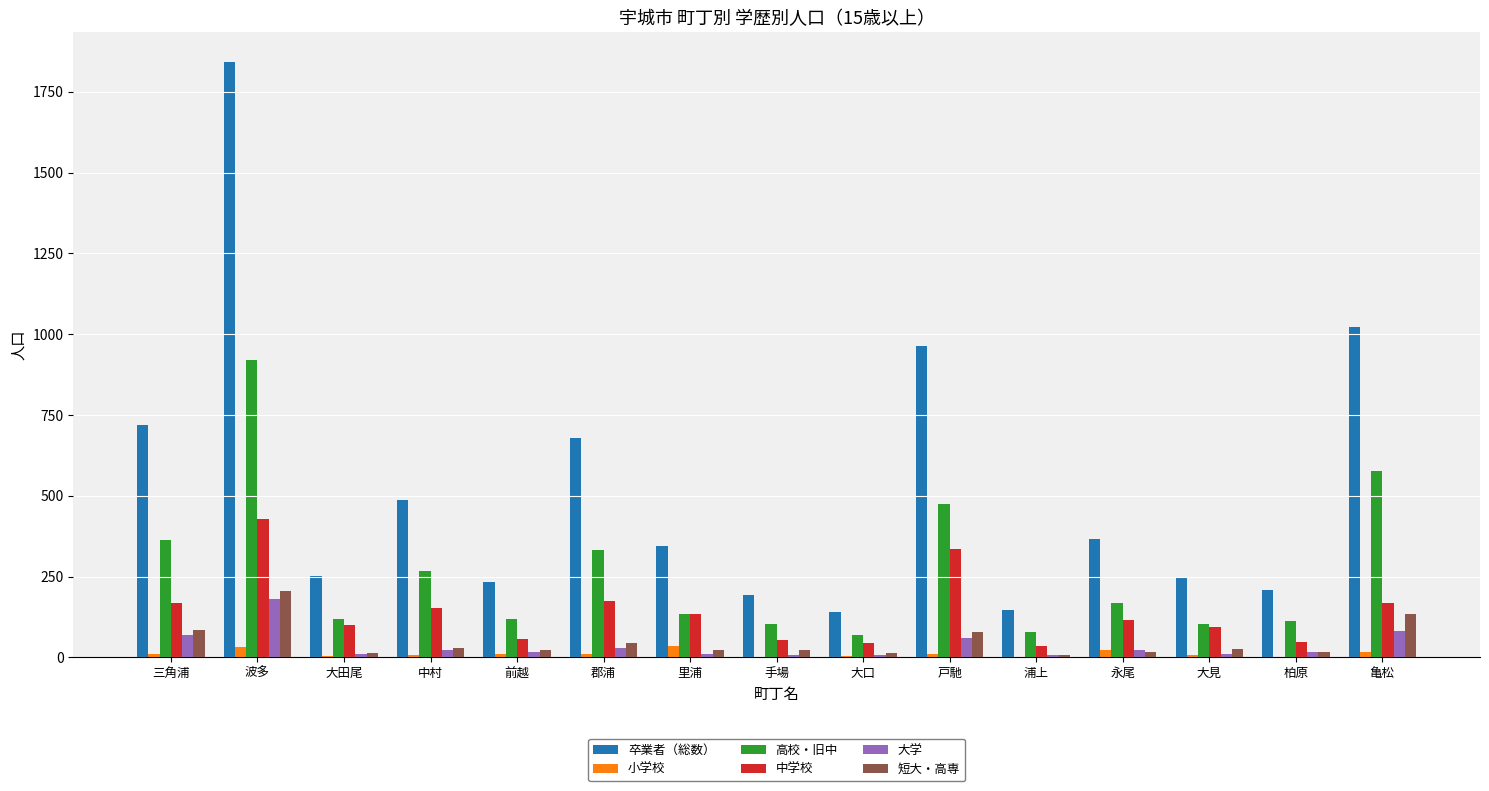

Is the value of 中学校 at 郡浦 greater than the value of 高校・旧中 at 大口?

Yes